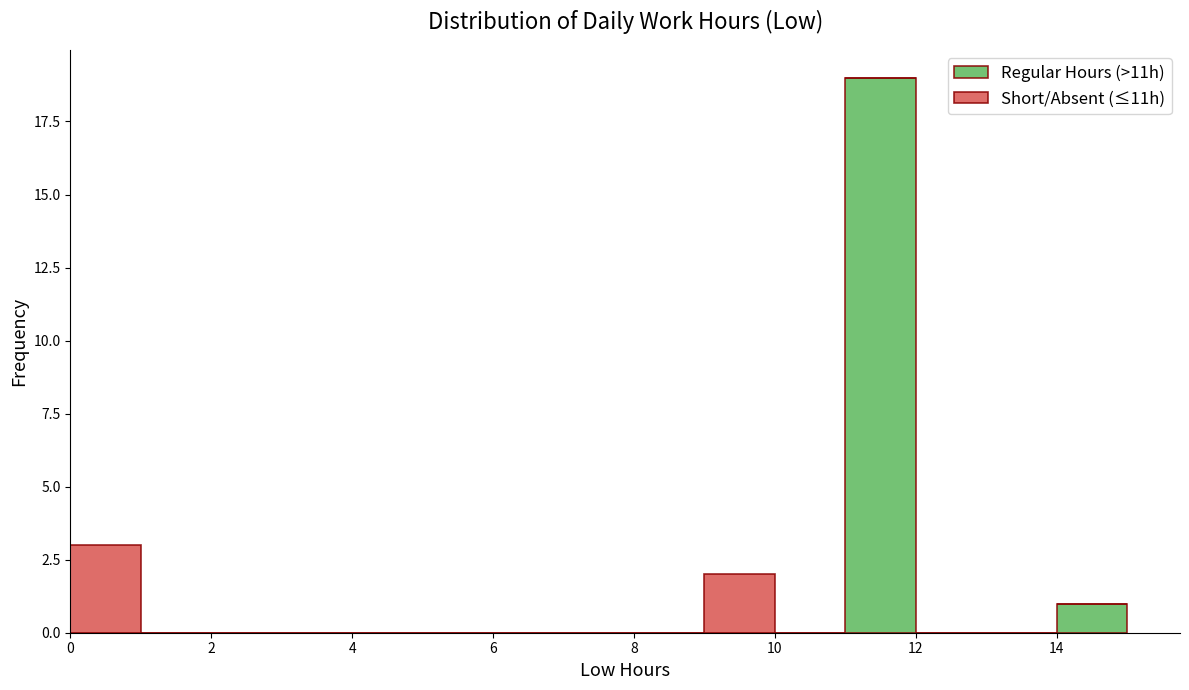

Which range on the x-axis has the tallest stacked bar (by total height)?

11 to 12